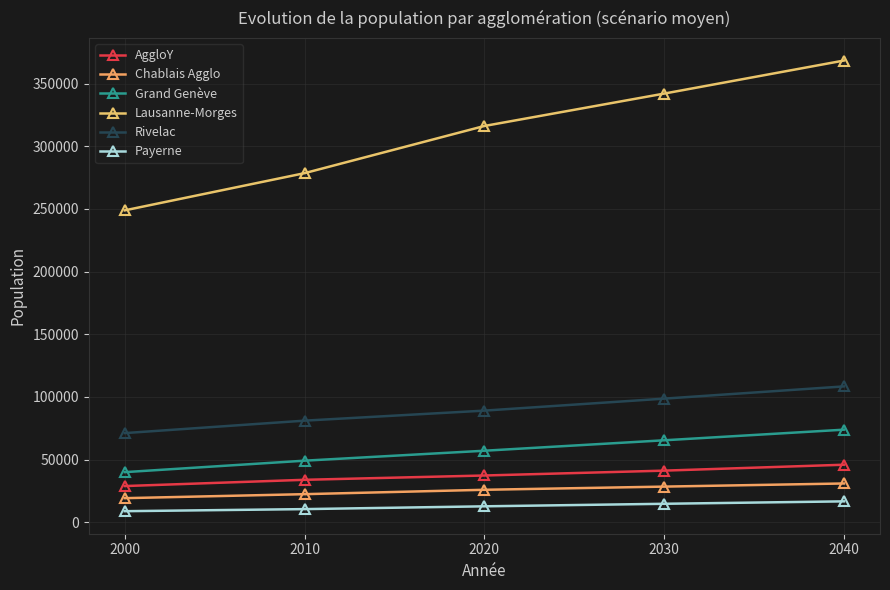

The value of Payerne at 2000 is 13173.1. True or false?

False